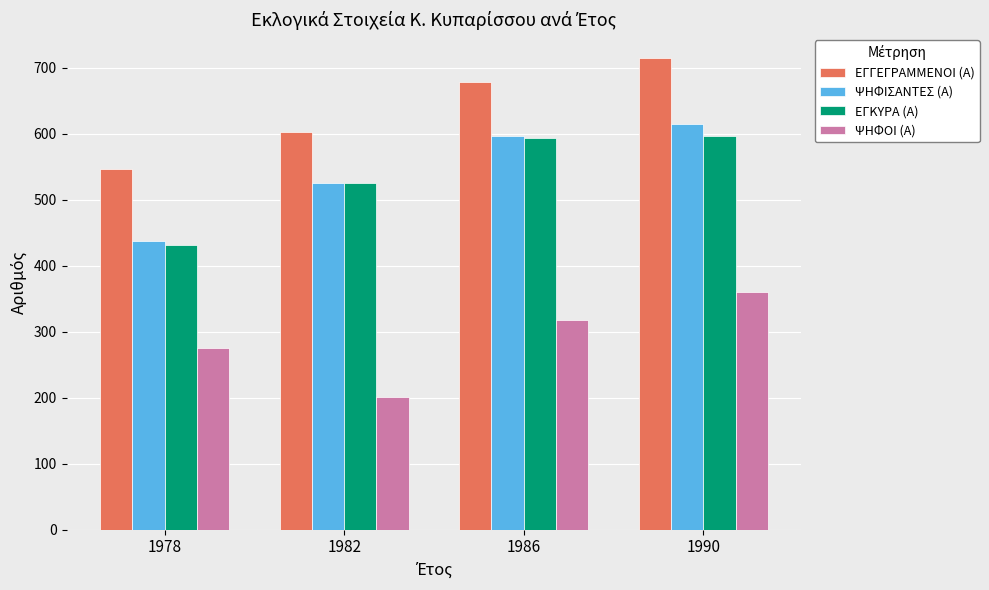

What is the approximate value of ΕΓΚΥΡΑ (Α) at 1990, to the nearest 10?

600